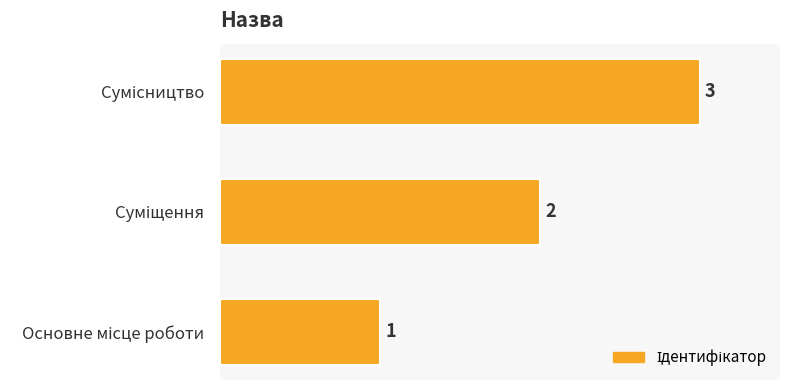

How many bars are there in total?

3